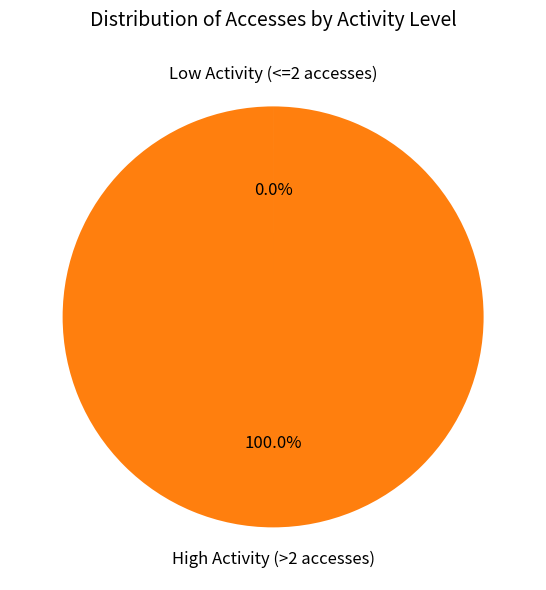

Is there a majority slice in this chart?

Yes